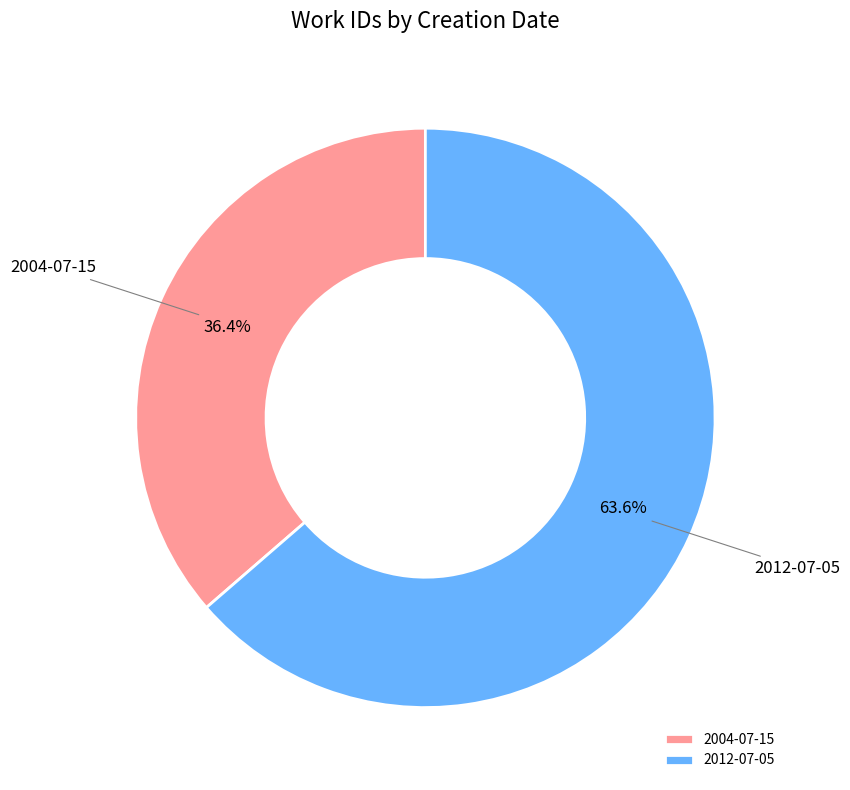

What percentage do 2004-07-15 and 2012-07-05 together represent?

100.0%